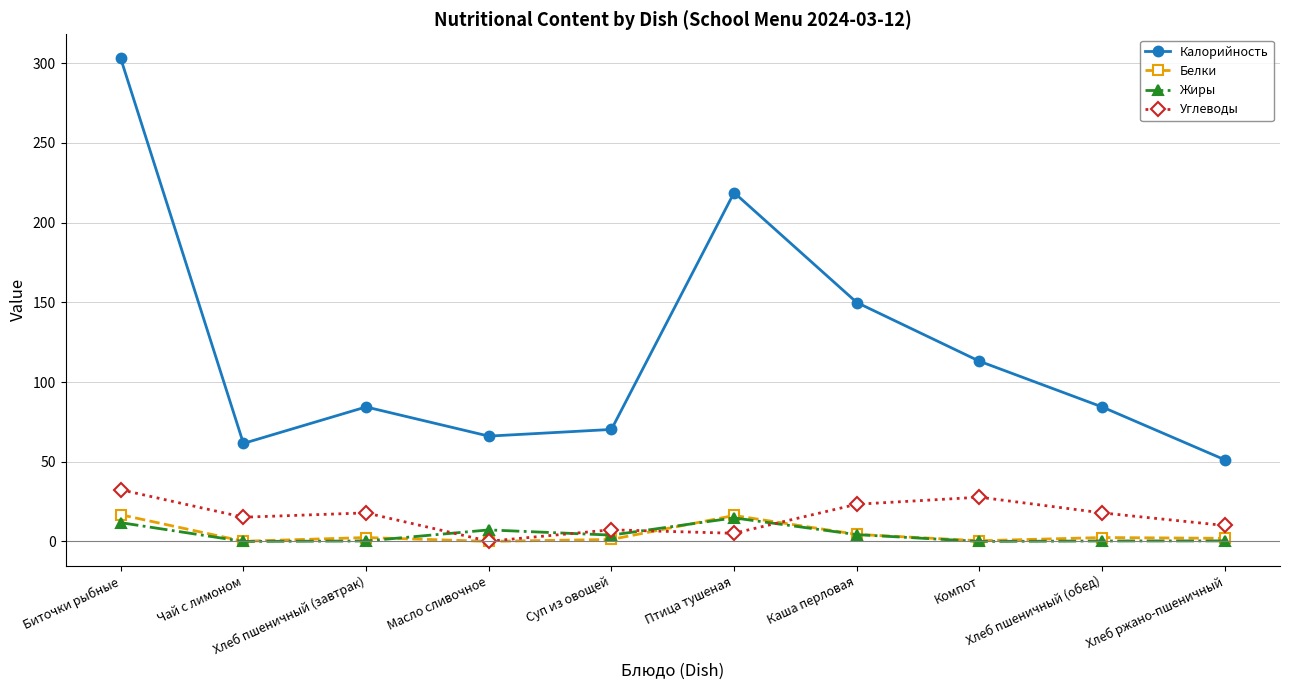

True or false: Калорийность and Жиры cross at least once.

False